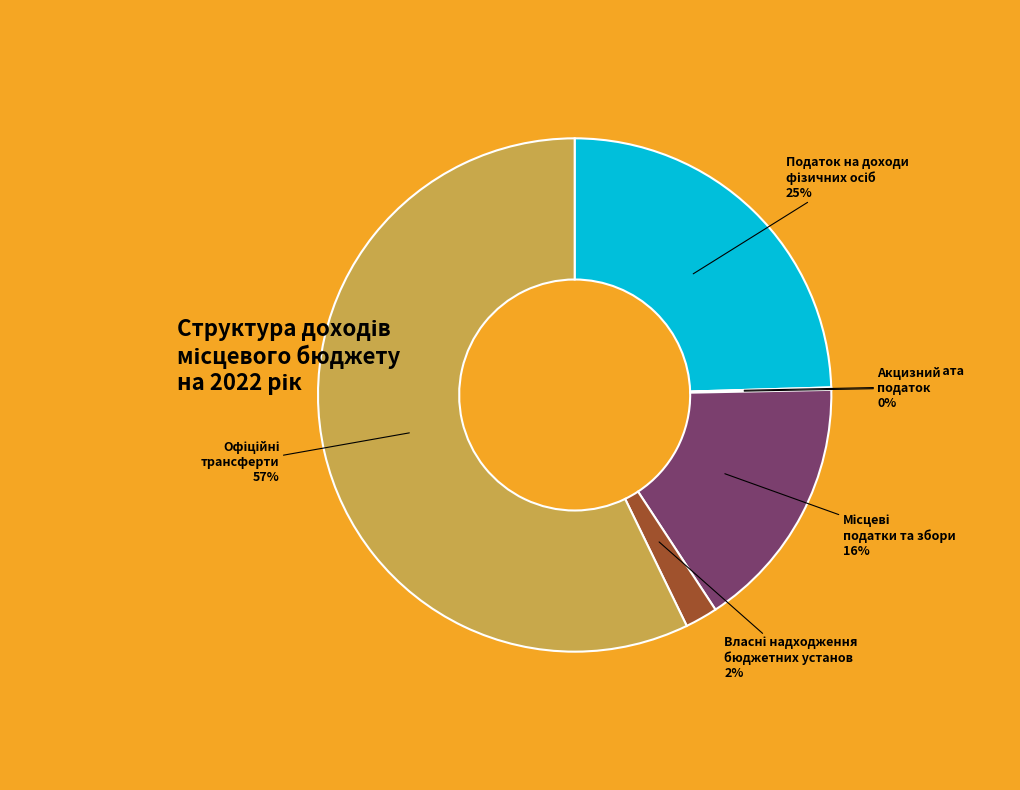

To the nearest percent, what is the difference between the largest and smallest slice percentages?

57%